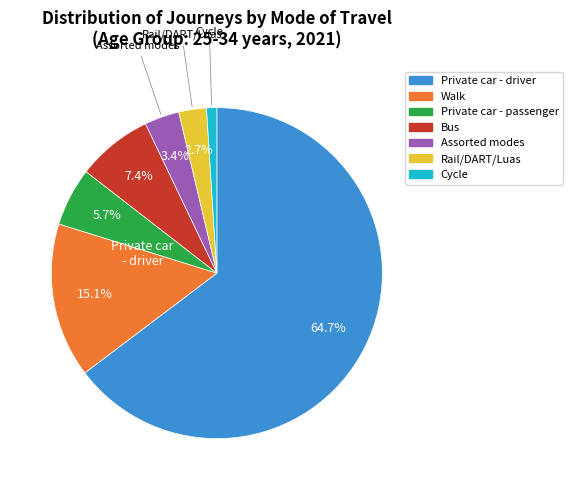

Which slice is the smallest?

Cycle